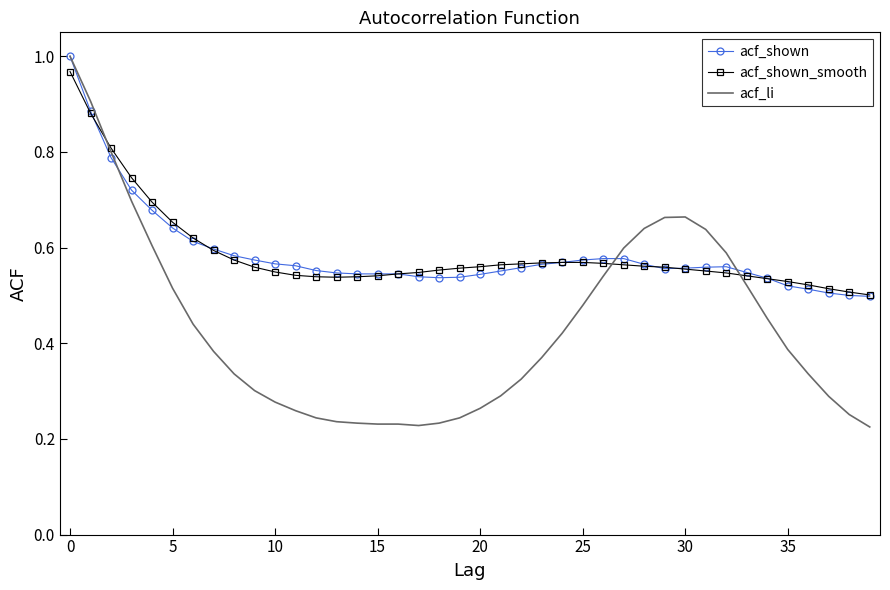

Which series has the largest range (max minus min)?

acf_li